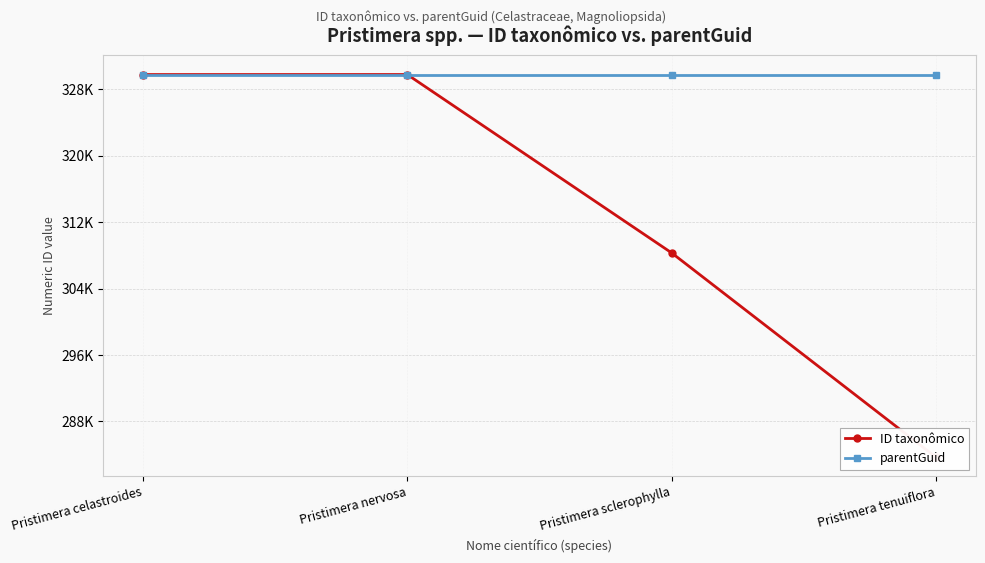

List the series in order of their peak value, highest first.

ID taxonômico, parentGuid